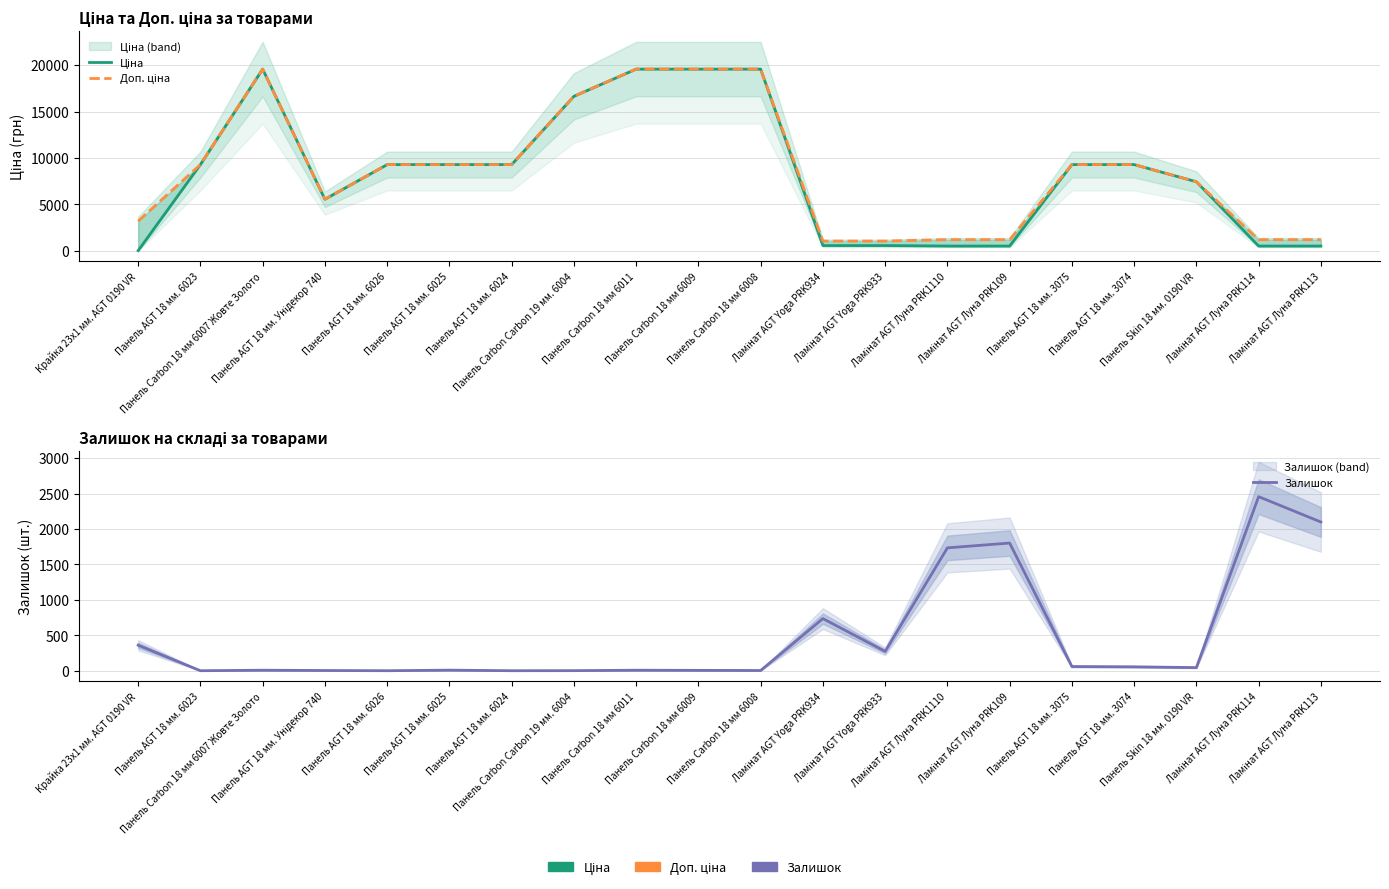

What is the maximum value for Доп. ціна?

19564.9